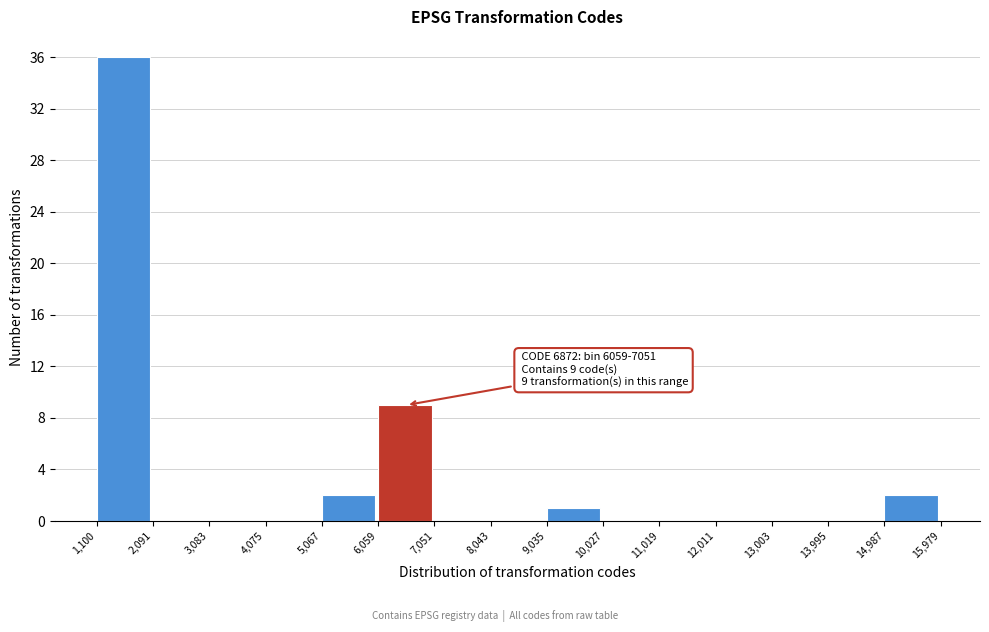

Over which range of the x-axis is the bar tallest?

1,100 to 2,091